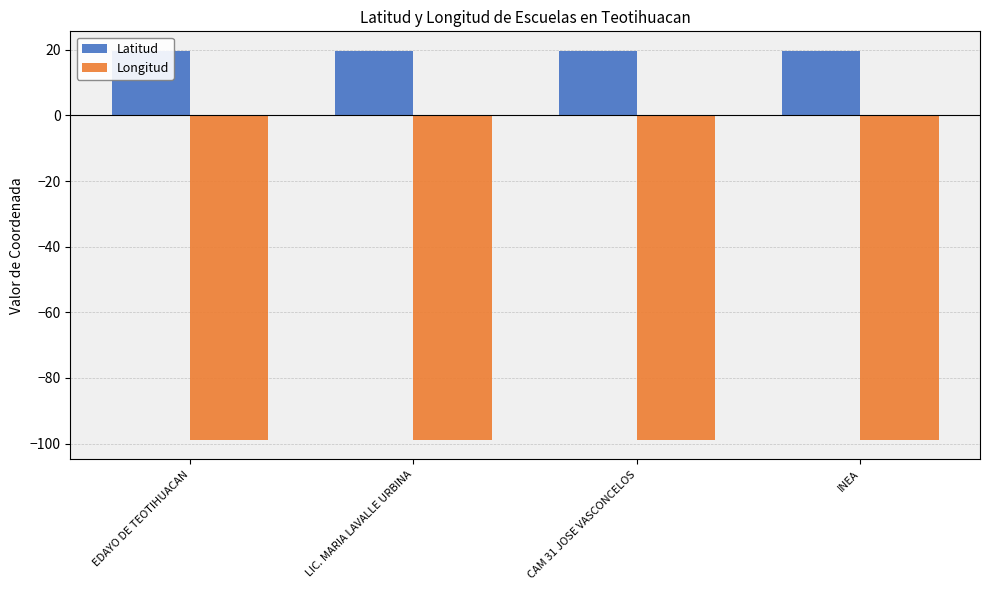

How many bars are there in total?

8